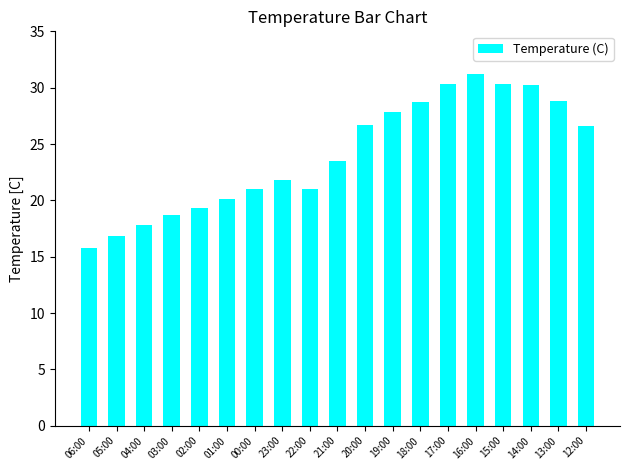

How many data points are less than 23?

9